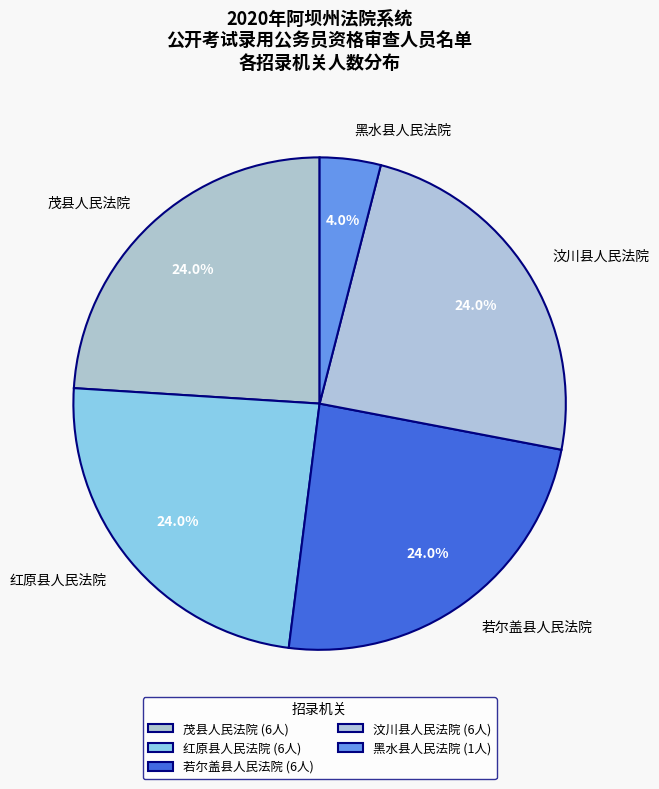

Does 若尔盖县人民法院 account for over 50% of the chart?

No